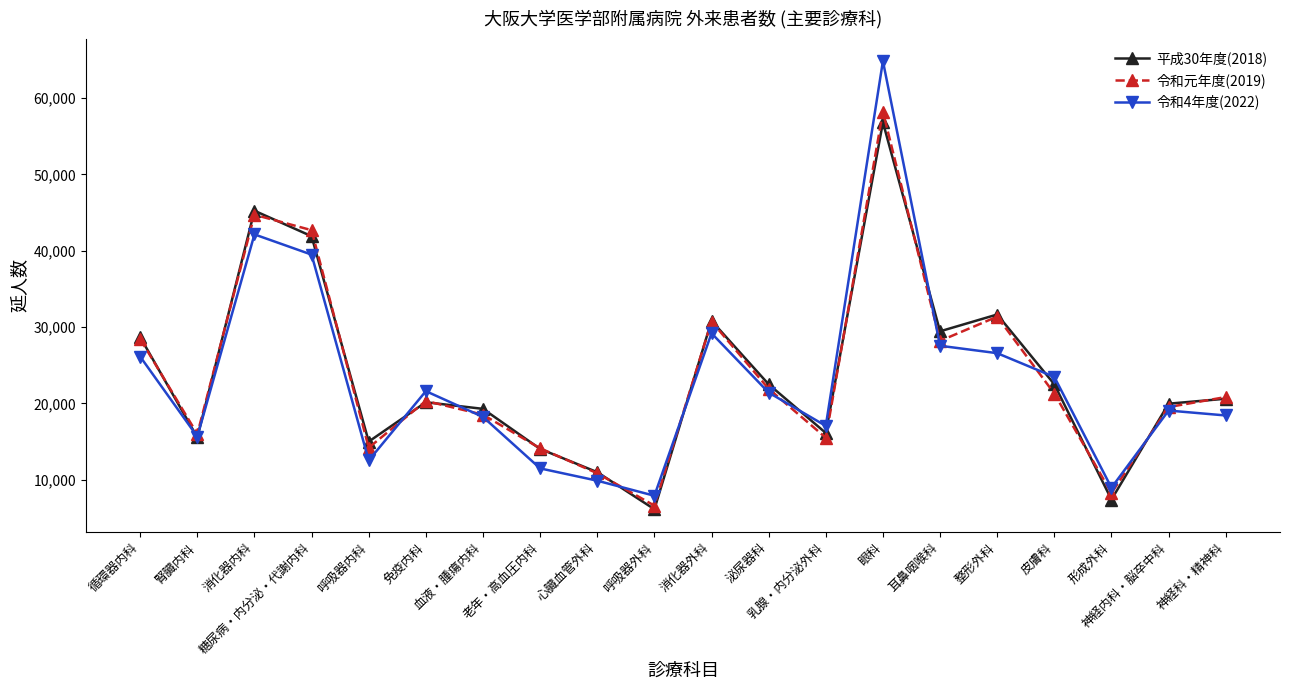

The 令和4年度(2022) series shows 41777 at 整形外科. True or false?

False